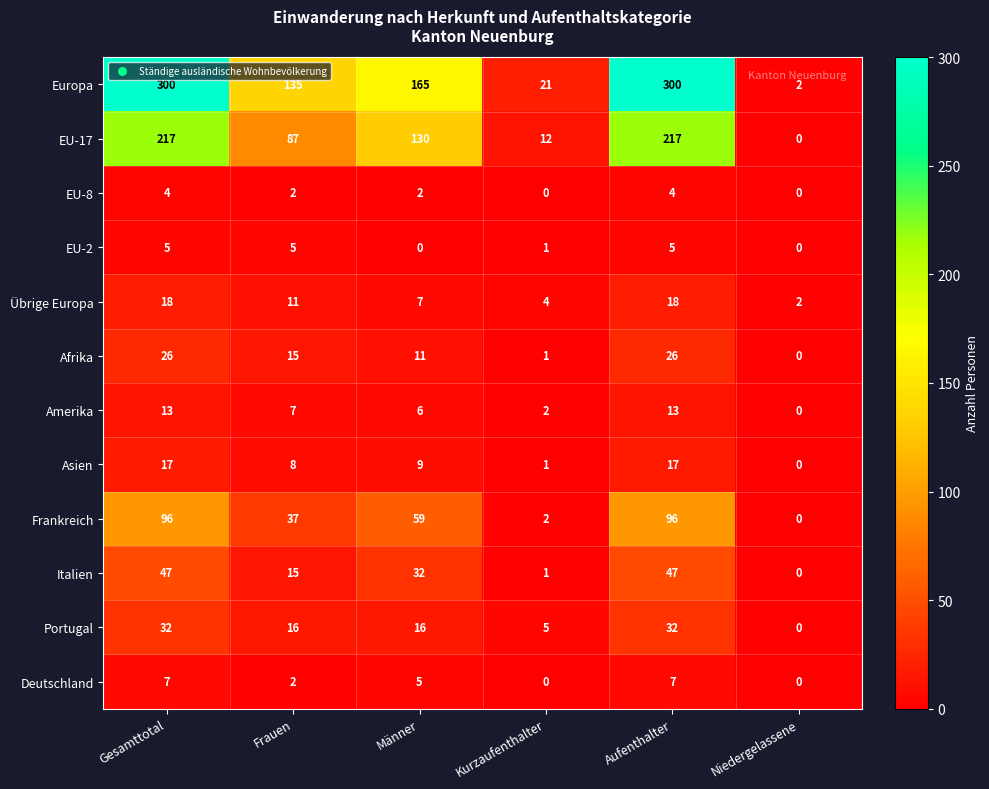

What is the difference between the second highest and second lowest values in the Afrika series?

25